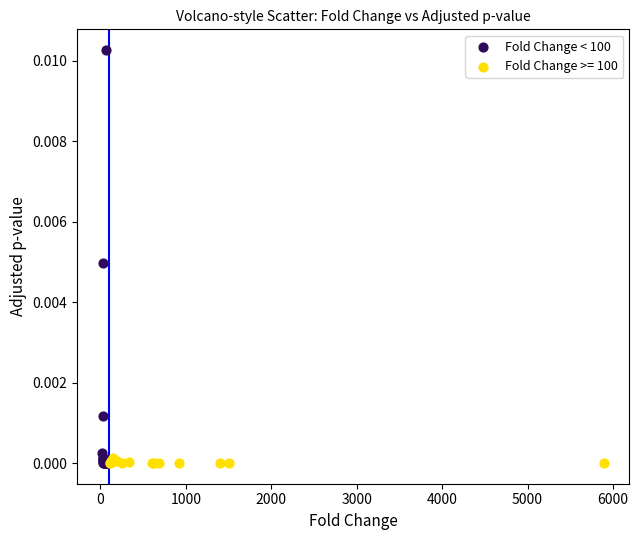

Which series has the largest Y range (max minus min)?

Fold Change < 100